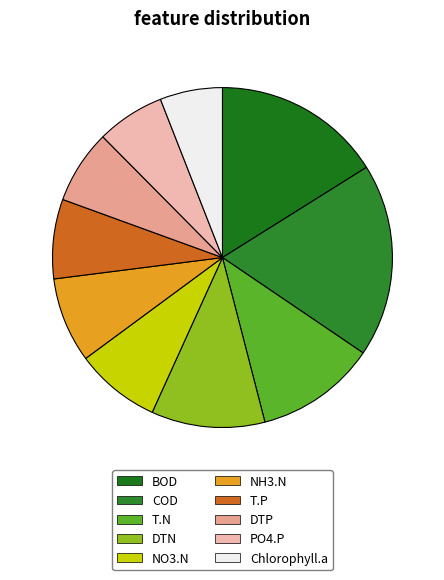

How many segments does this pie chart have?

10